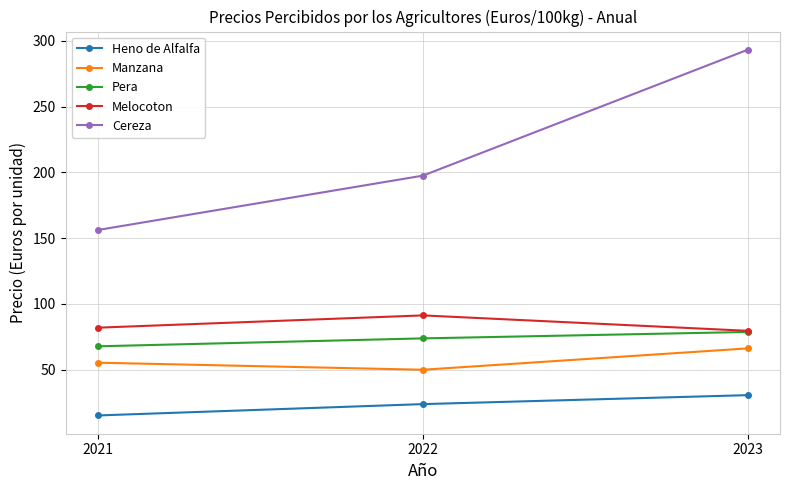

At which category is the sum across all series the highest?

2023